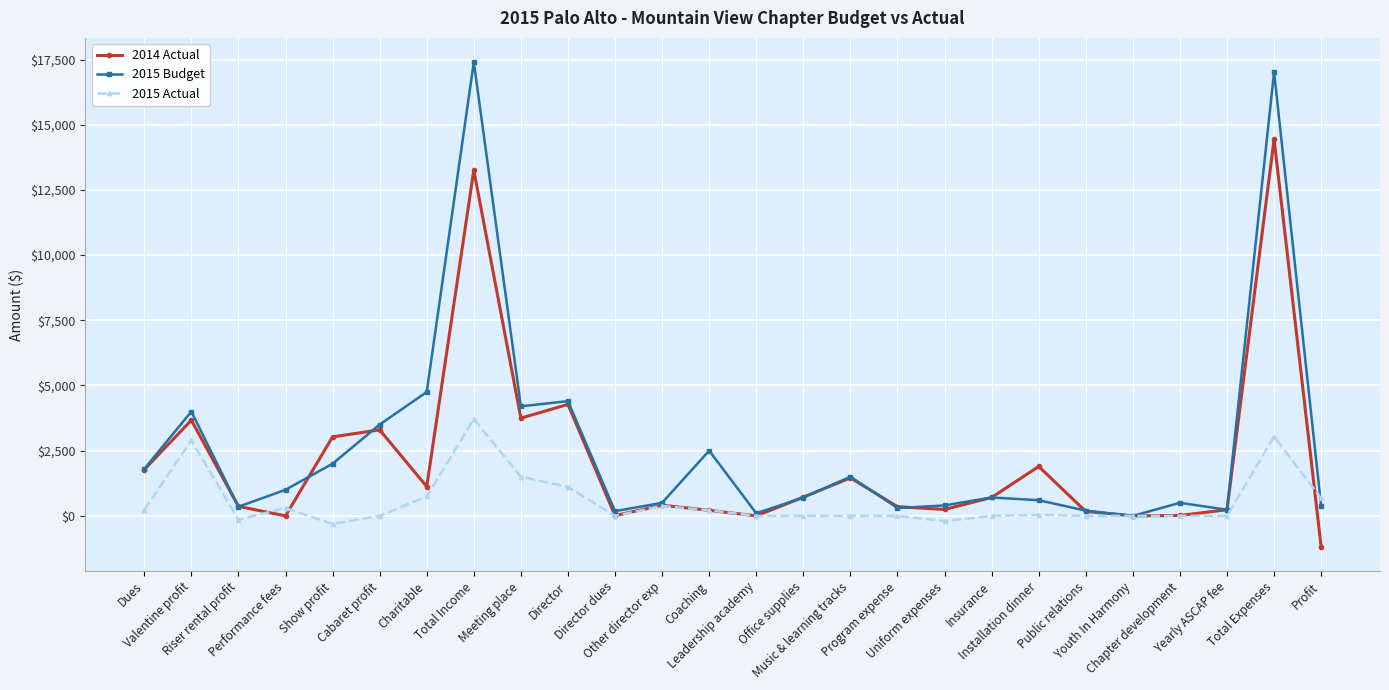

True or false: 2015 Budget has more than 0 points higher than both neighbors.

True